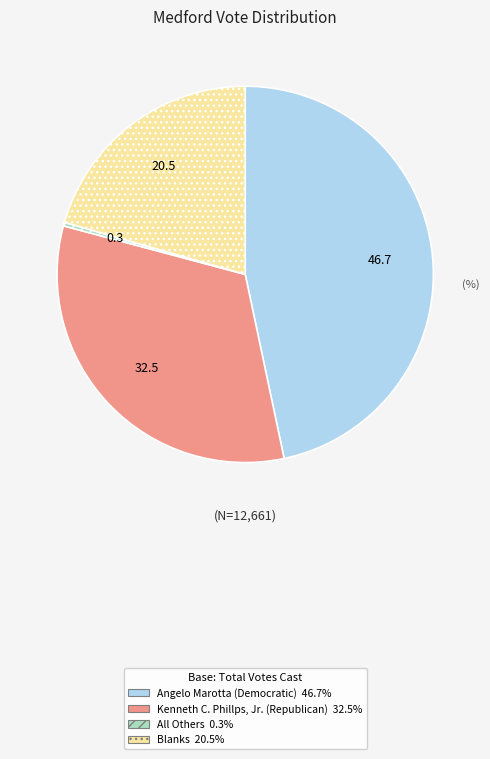

Rank the categories by value from highest to lowest.

Angelo Marotta (Democratic), Kenneth C. Phillps, Jr. (Republican), Blanks, All Others